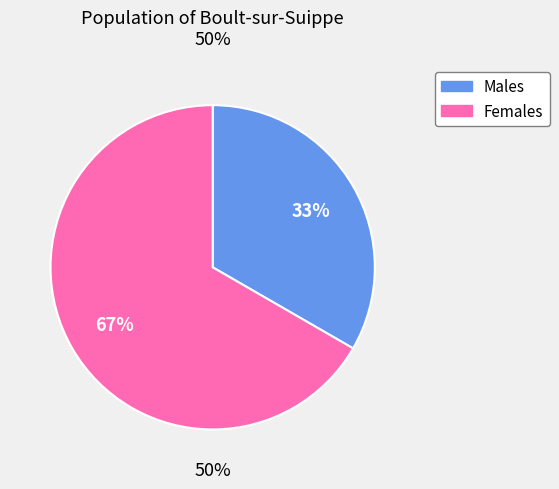

Count the number of slices in the pie.

2